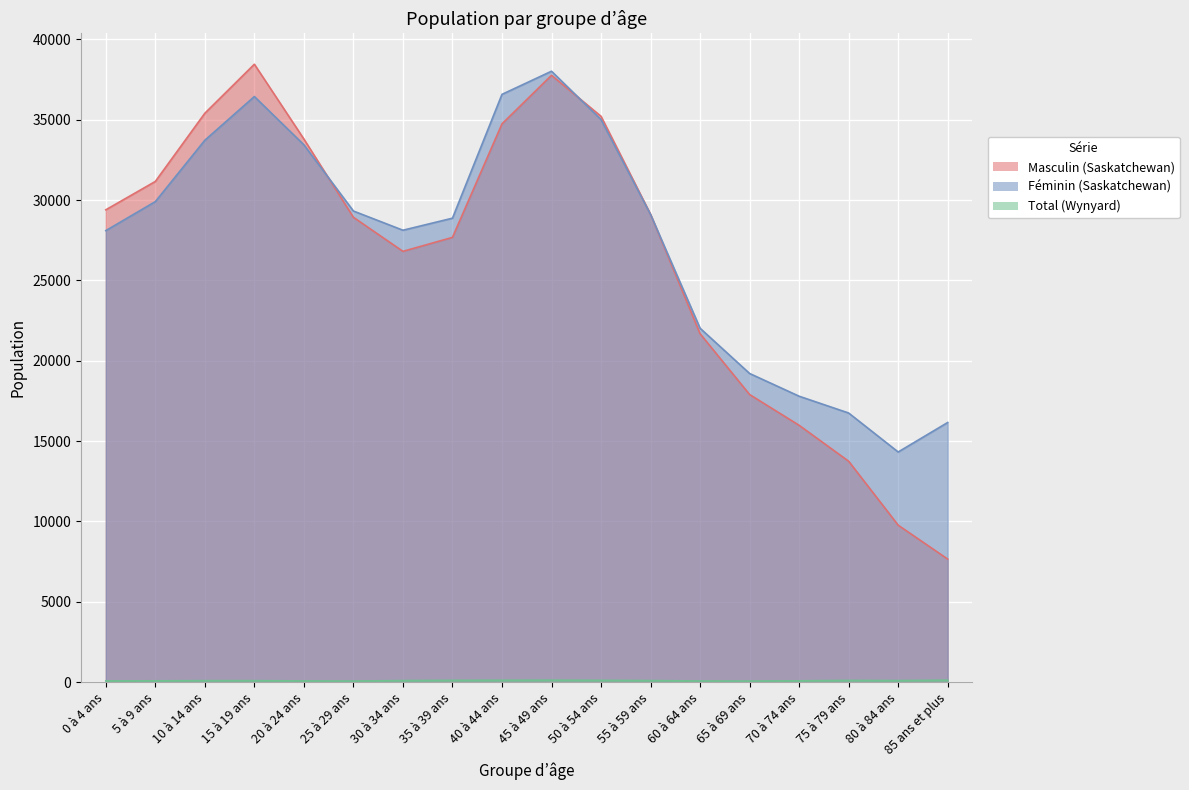

Reading right to left, extract all data points from this chart.

Masculin (Saskatchewan): 85 ans et plus=7660	80 à 84 ans=9770	75 à 79 ans=13750	70 à 74 ans=15985	65 à 69 ans=17900	60 à 64 ans=21685	55 à 59 ans=29115	50 à 54 ans=35215	45 à 49 ans=37765	40 à 44 ans=34745	35 à 39 ans=27680	30 à 34 ans=26810	25 à 29 ans=28930	20 à 24 ans=33800	15 à 19 ans=38455	10 à 14 ans=35405	5 à 9 ans=31160	0 à 4 ans=29395
Féminin (Saskatchewan): 85 ans et plus=16160	80 à 84 ans=14325	75 à 79 ans=16750	70 à 74 ans=17795	65 à 69 ans=19210	60 à 64 ans=22025	55 à 59 ans=29105	50 à 54 ans=35010	45 à 49 ans=38020	40 à 44 ans=36580	35 à 39 ans=28875	30 à 34 ans=28125	25 à 29 ans=29320	20 à 24 ans=33440	15 à 19 ans=36445	10 à 14 ans=33725	5 à 9 ans=29905	0 à 4 ans=28100
Total (Wynyard): 85 ans et plus=125	80 à 84 ans=100	75 à 79 ans=110	70 à 74 ans=85	65 à 69 ans=70	60 à 64 ans=75	55 à 59 ans=100	50 à 54 ans=115	45 à 49 ans=125	40 à 44 ans=120	35 à 39 ans=115	30 à 34 ans=100	25 à 29 ans=70	20 à 24 ans=80	15 à 19 ans=95	10 à 14 ans=95	5 à 9 ans=85	0 à 4 ans=80